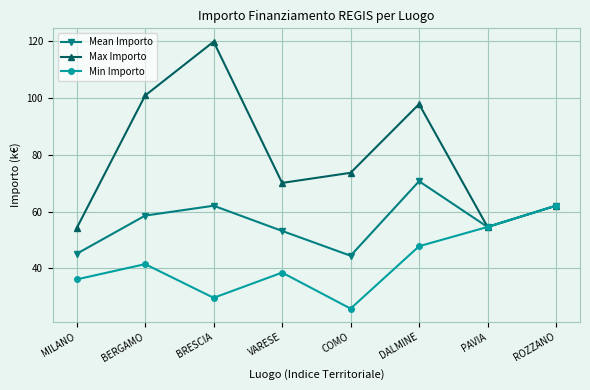

At COMO, list the series in order from smallest to largest.

Min Importo, Mean Importo, Max Importo